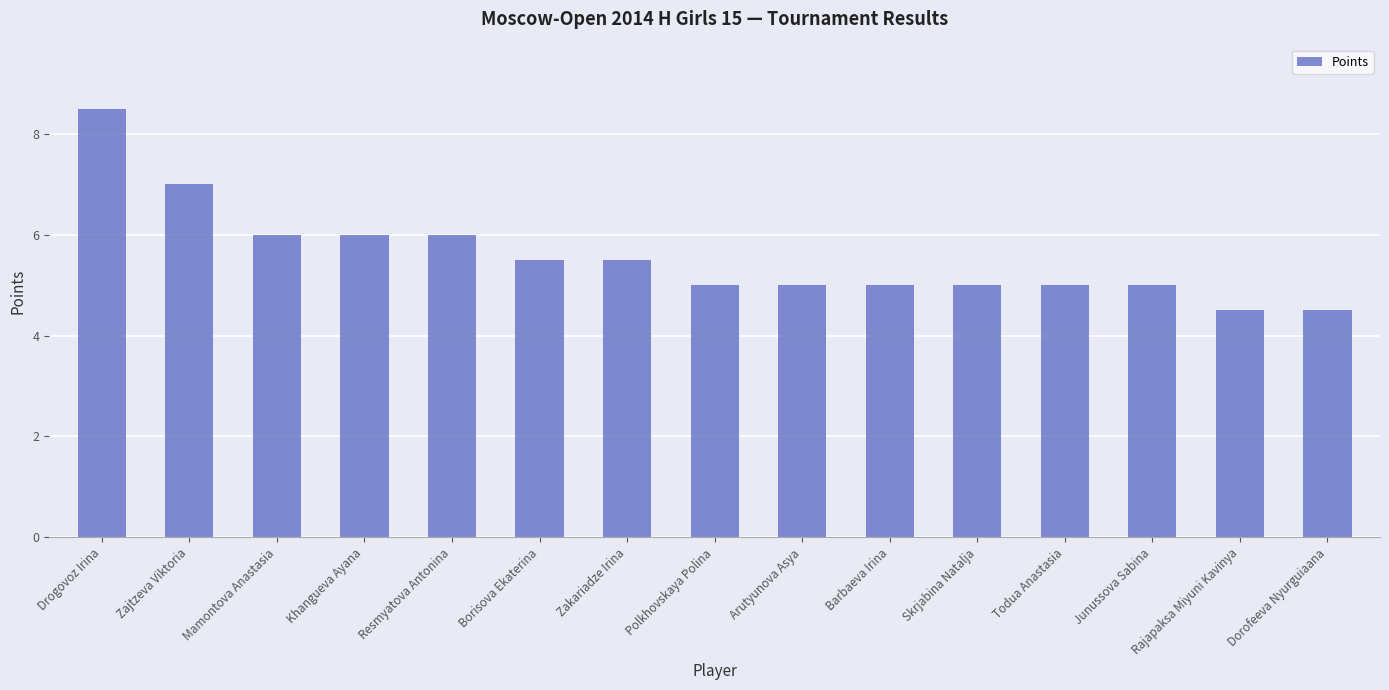

What is the greatest value displayed?

8.5